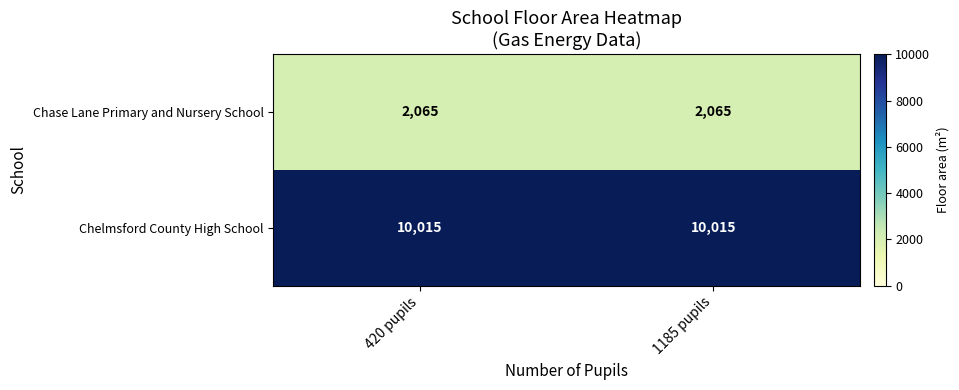

Is the value of Chelmsford County High School at 420 pupils greater than the value of Chase Lane Primary and Nursery School at 1185 pupils?

Yes